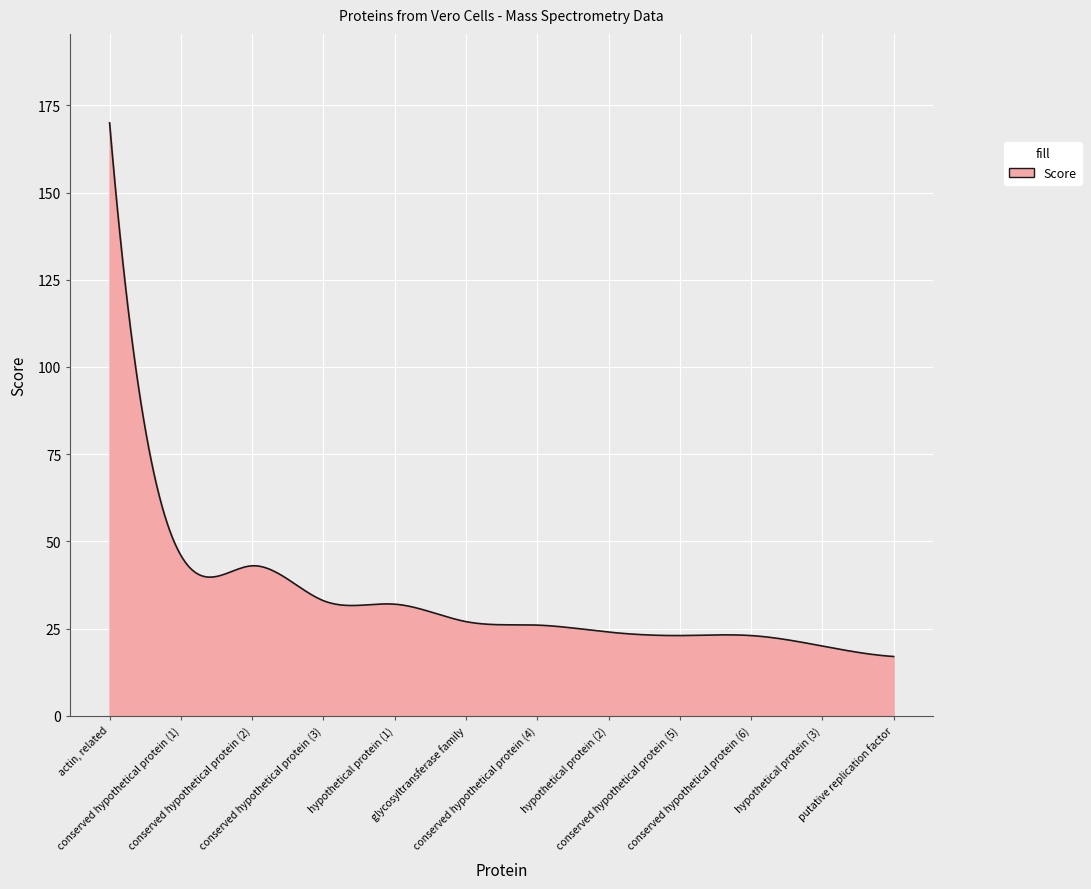

What is the smallest value displayed?

17.0